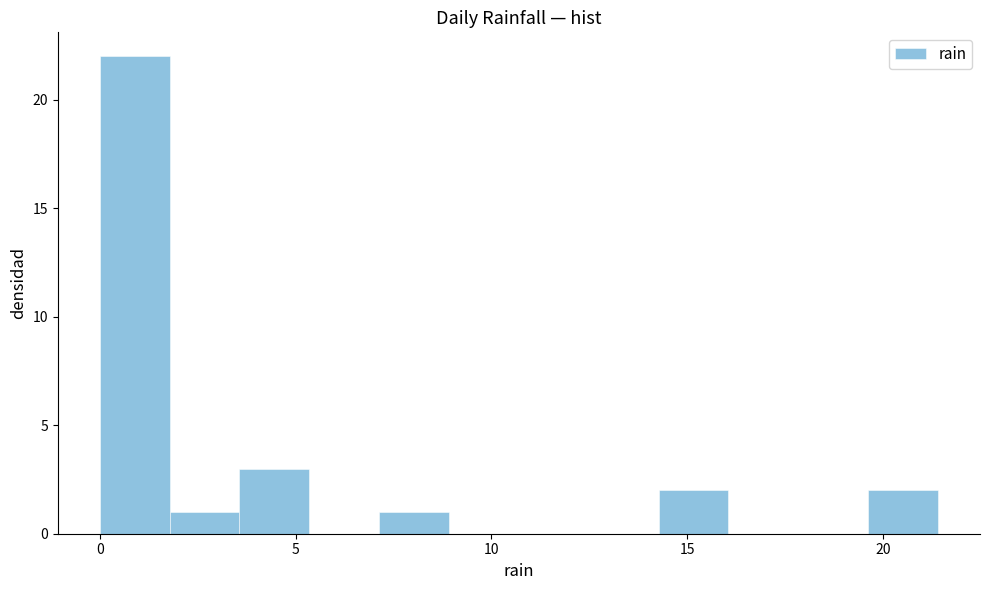

Around what value on the x-axis is the tallest bar? Give the approximate position of its centre, as read against the axis.

1.0